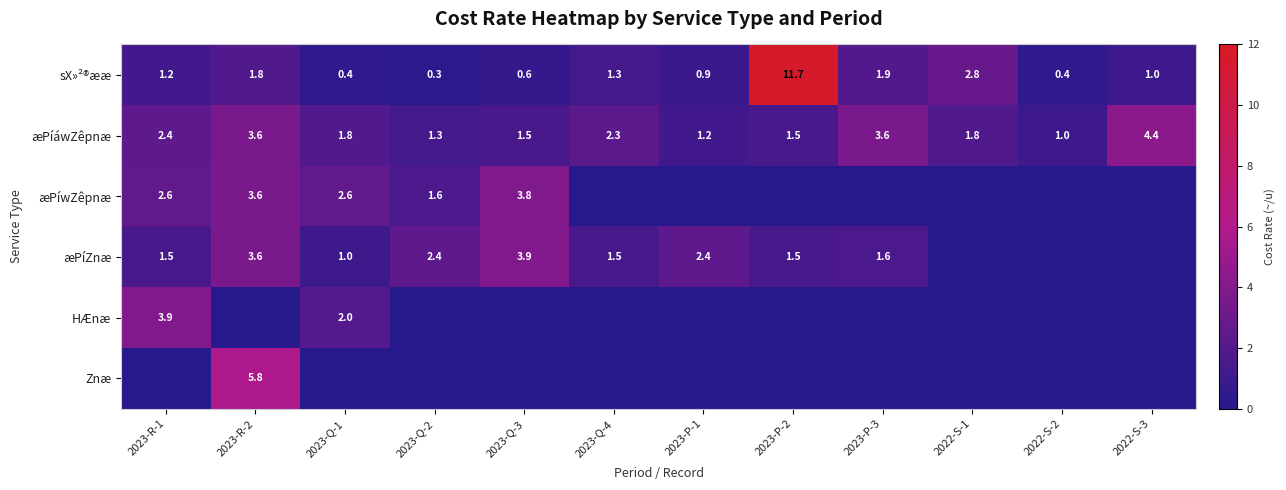

What is the average value of the sX»²®ææ series?

2.0